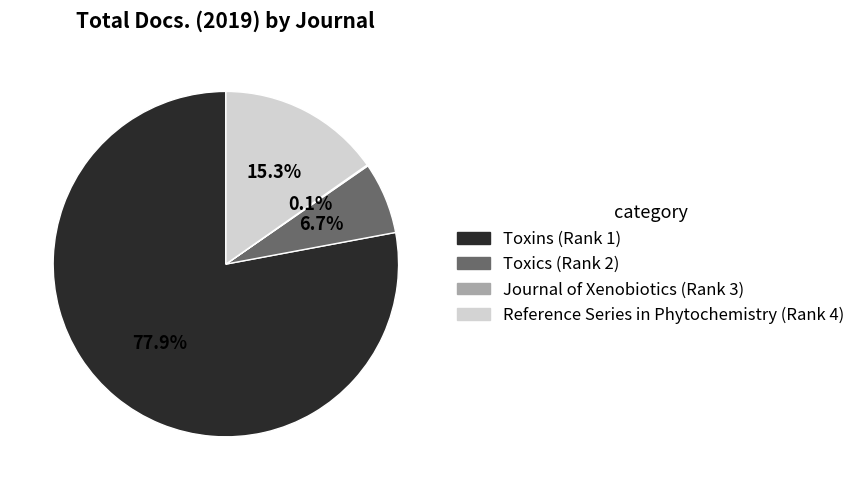

Which category has the biggest portion of the pie?

Toxins (Rank 1)